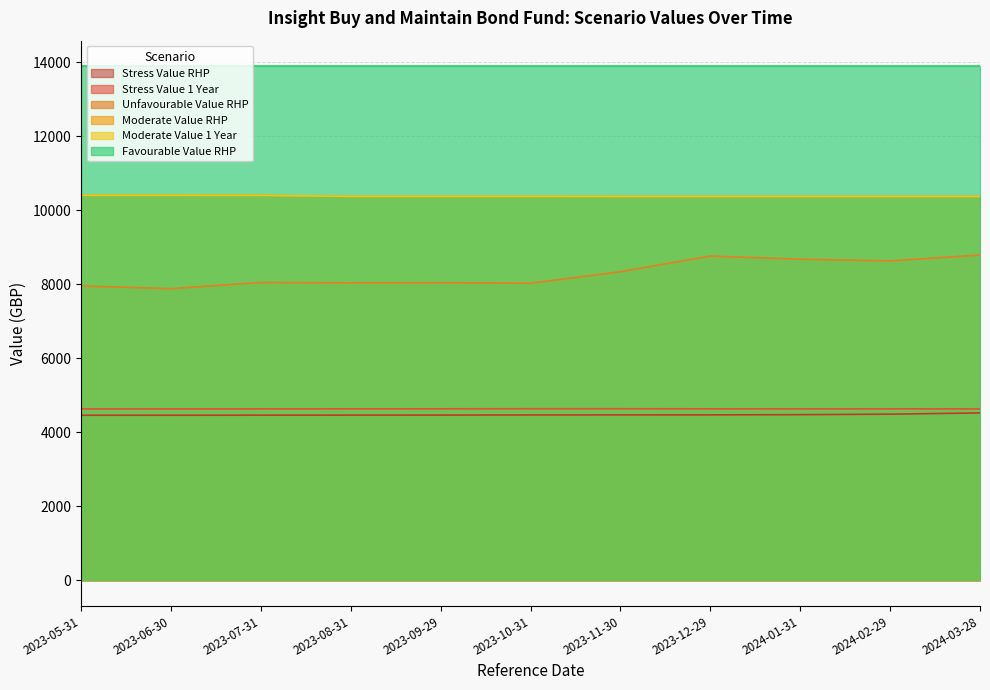

Which has a higher value, 2023-11-30 or 2024-03-28?

2023-11-30